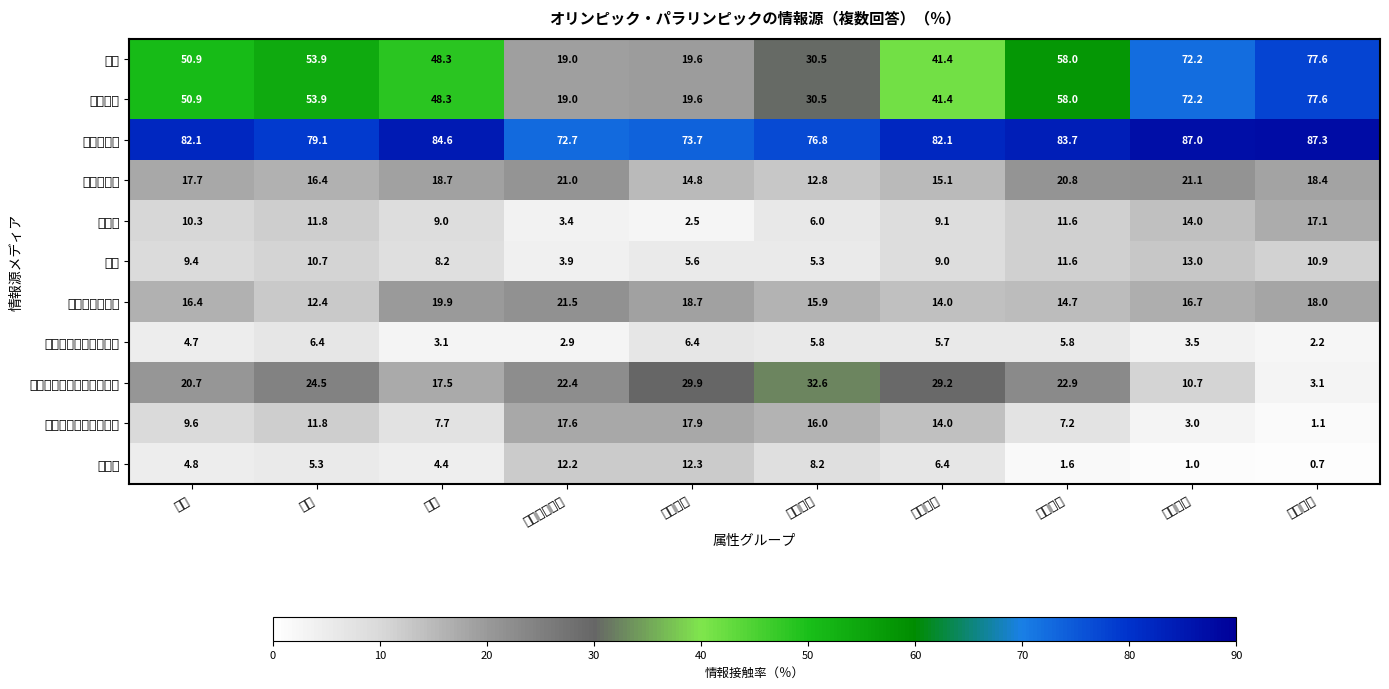

At which category is the sum across all series the highest?

６０歳代